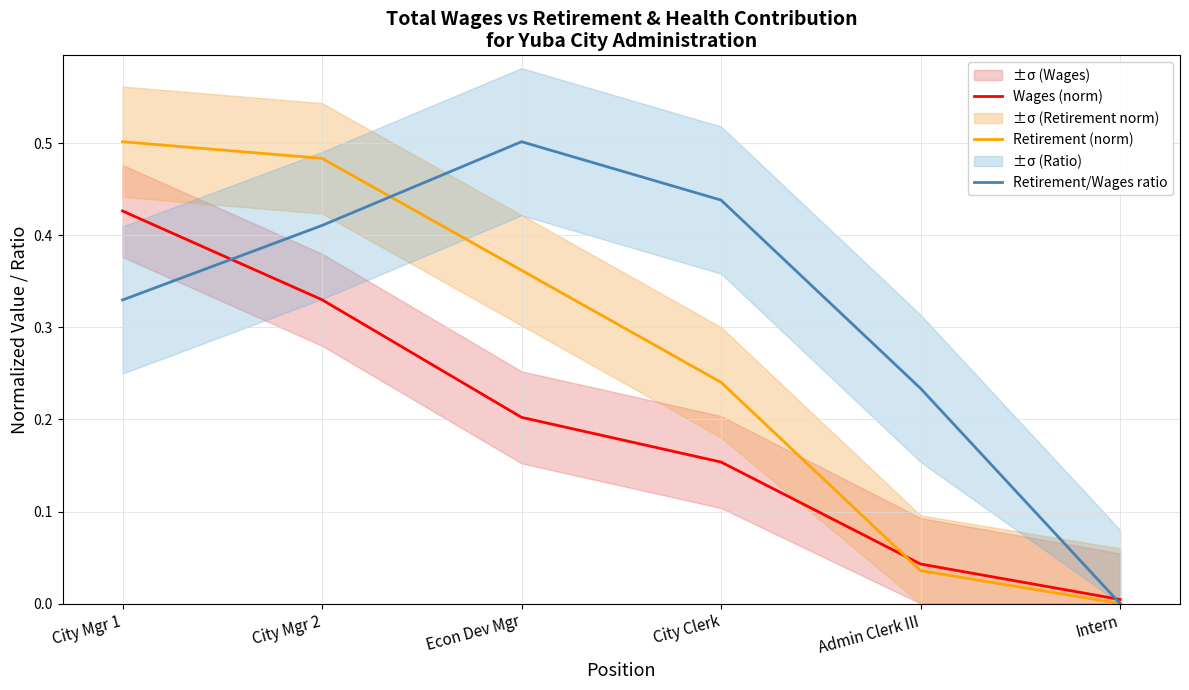

What is the total value across all series at City Mgr 1?

1.3